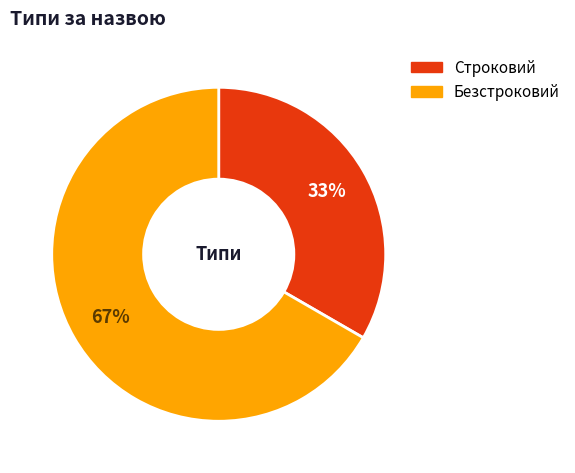

Which slice is the smallest?

Строковий